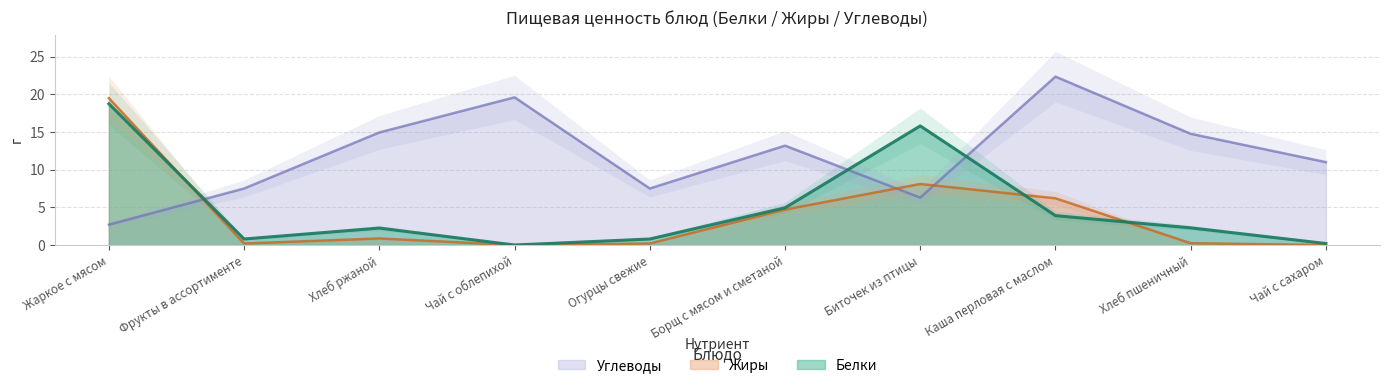

Between which two adjacent categories do Белки and Жиры first intersect?

Жаркое с мясом and Фрукты в ассортименте